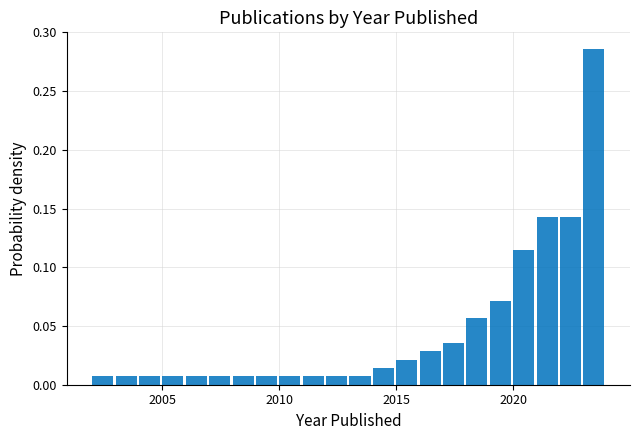

Around what value on the x-axis is the tallest bar? Give the approximate position of its centre, as read against the axis.

2023.5